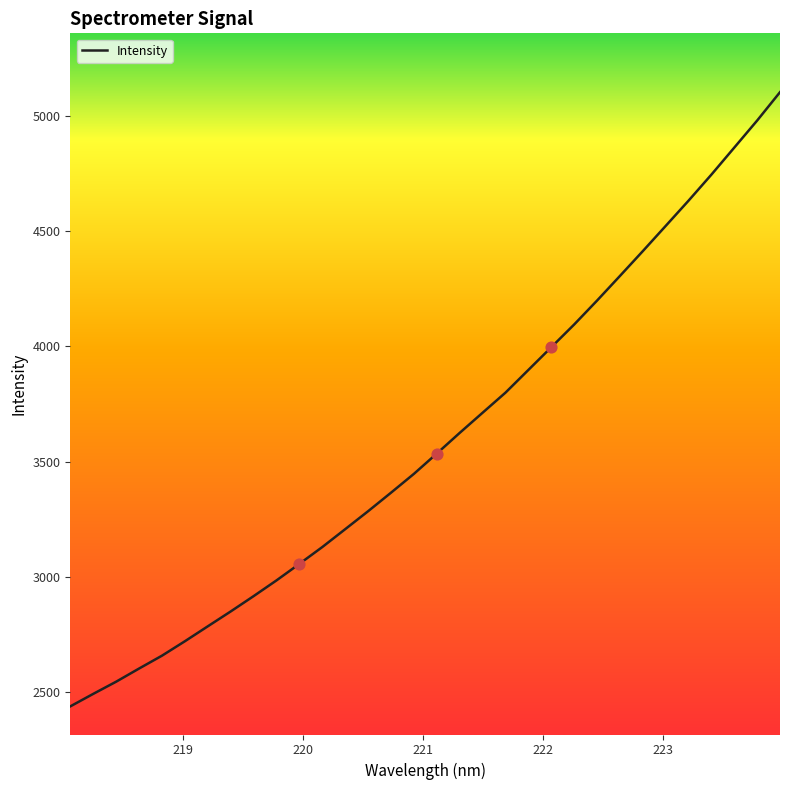

What is the maximum value shown in the chart?

5102.6